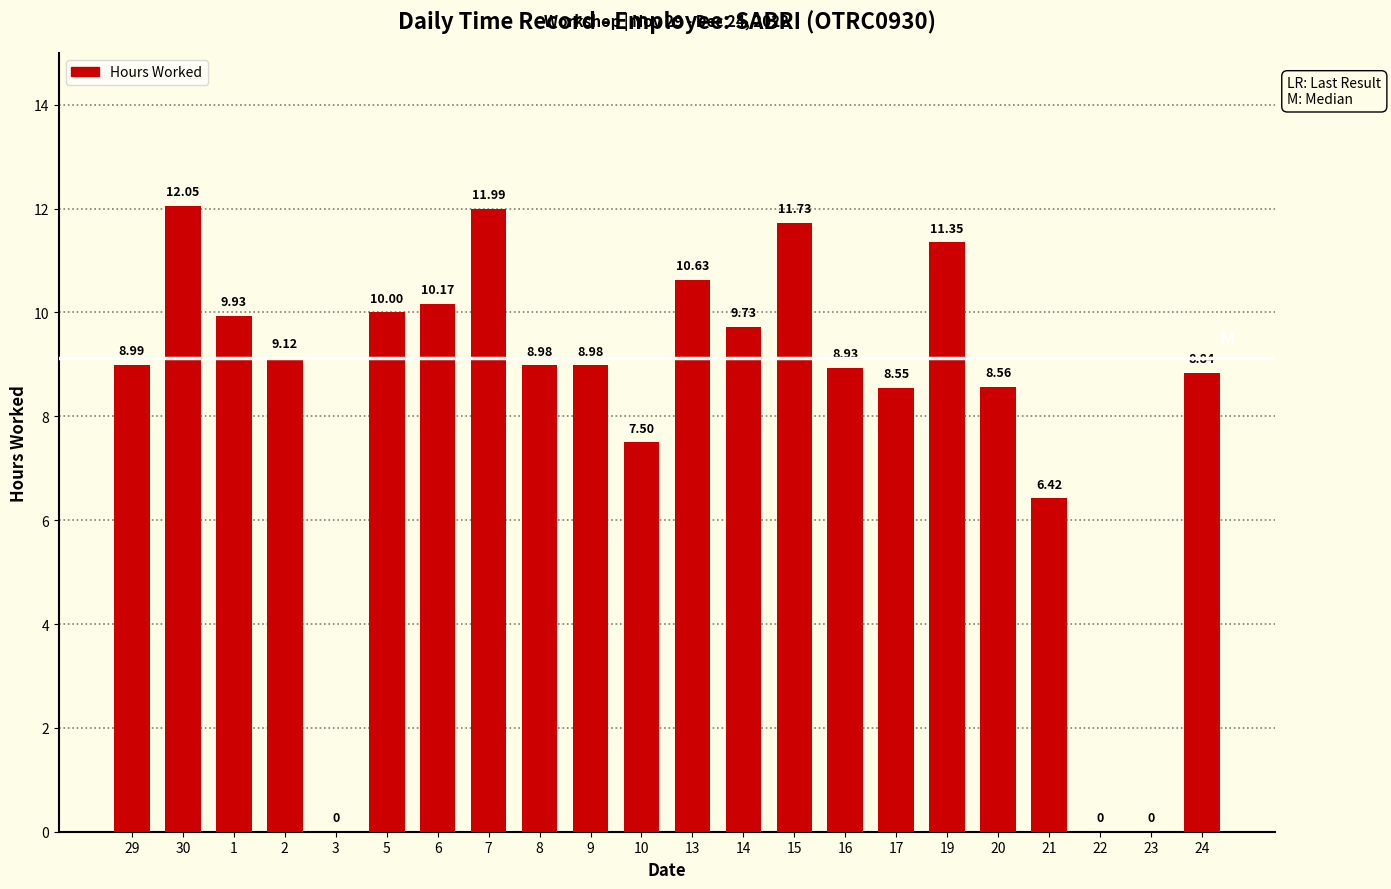

What is the change in value from 30 to 15?

-0.3